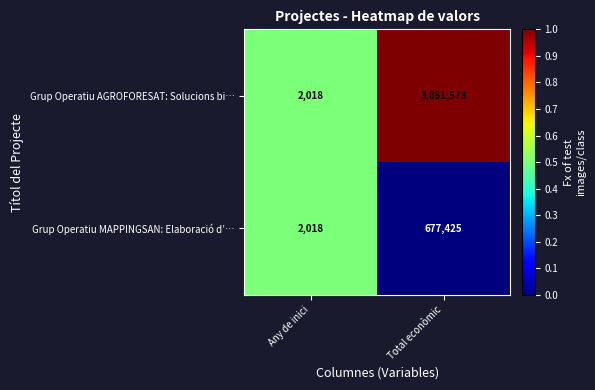

How many data points does each series have?

2